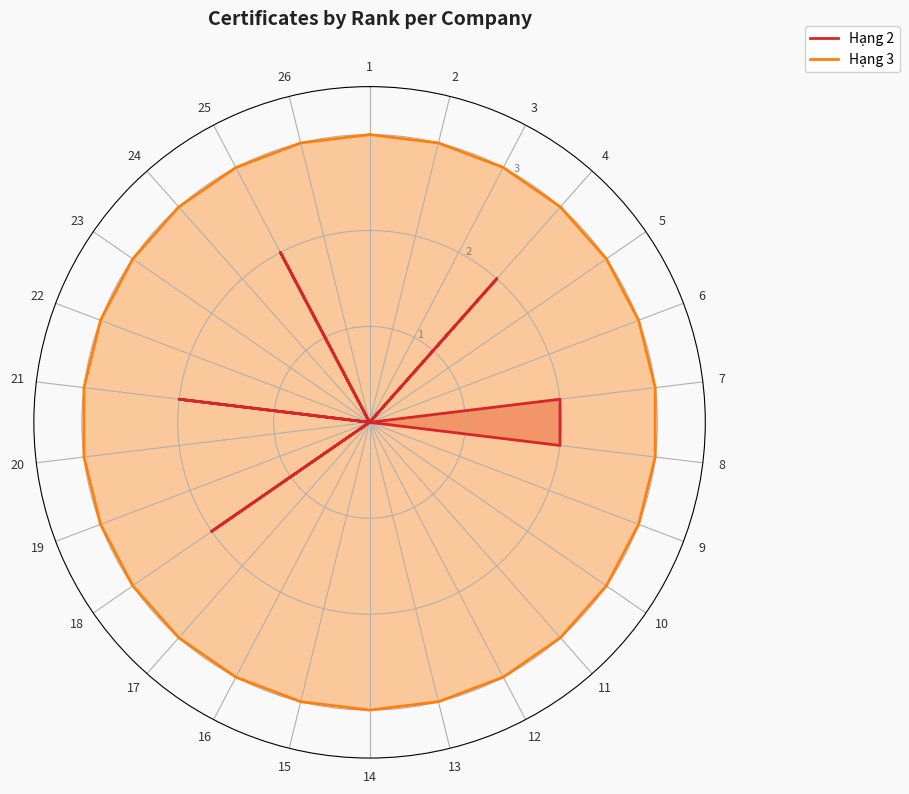

At which label is Hạng 2 closest to 1?

1